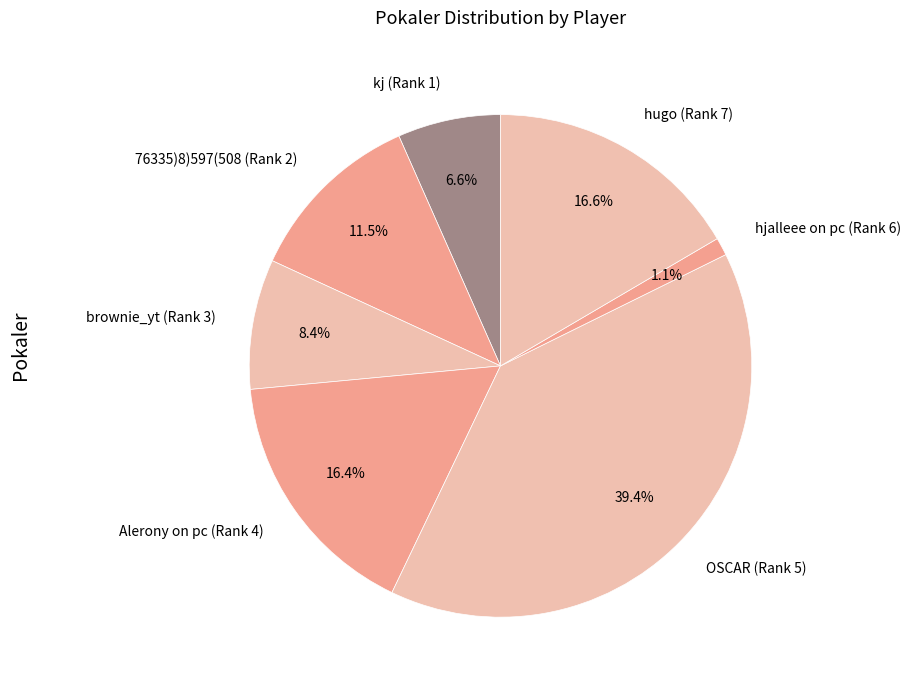

To the nearest percent, what is the difference between the largest and smallest slice percentages?

38%